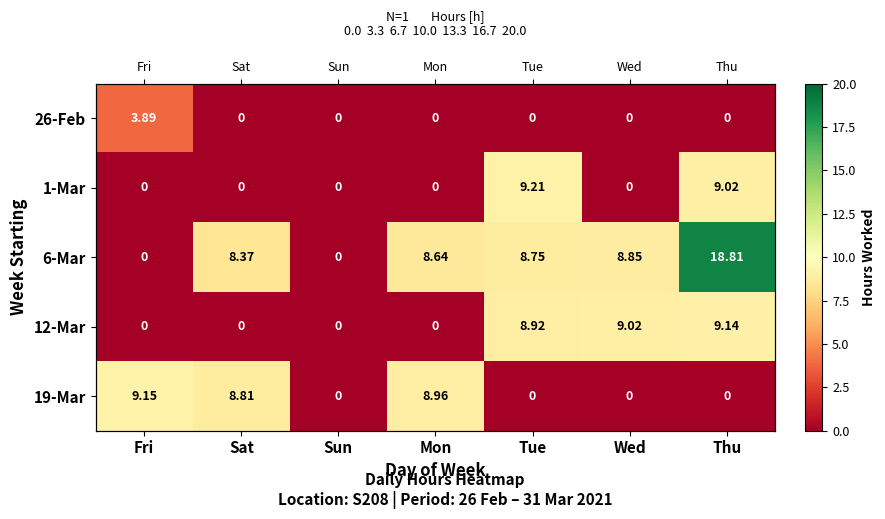

At Fri, list the series in order from smallest to largest.

1-Mar, 6-Mar, 12-Mar, 26-Feb, 19-Mar